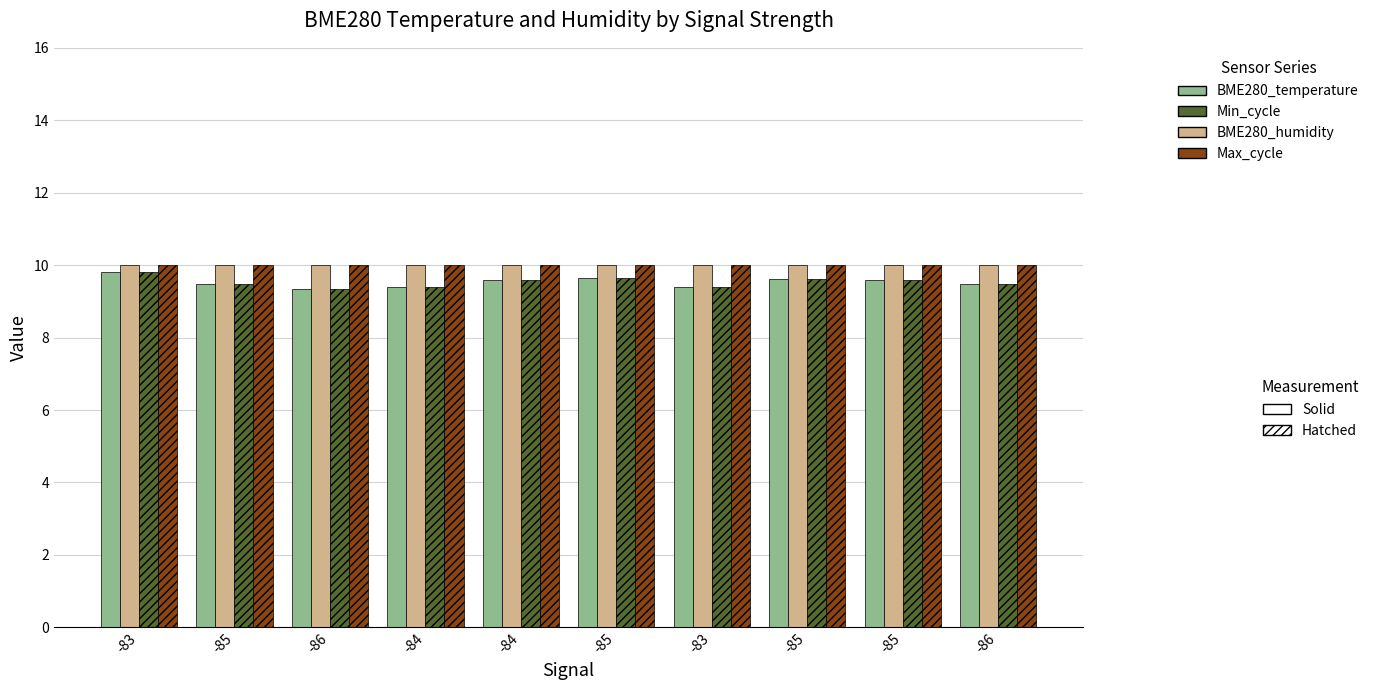

How many distinct data groups are displayed?

4